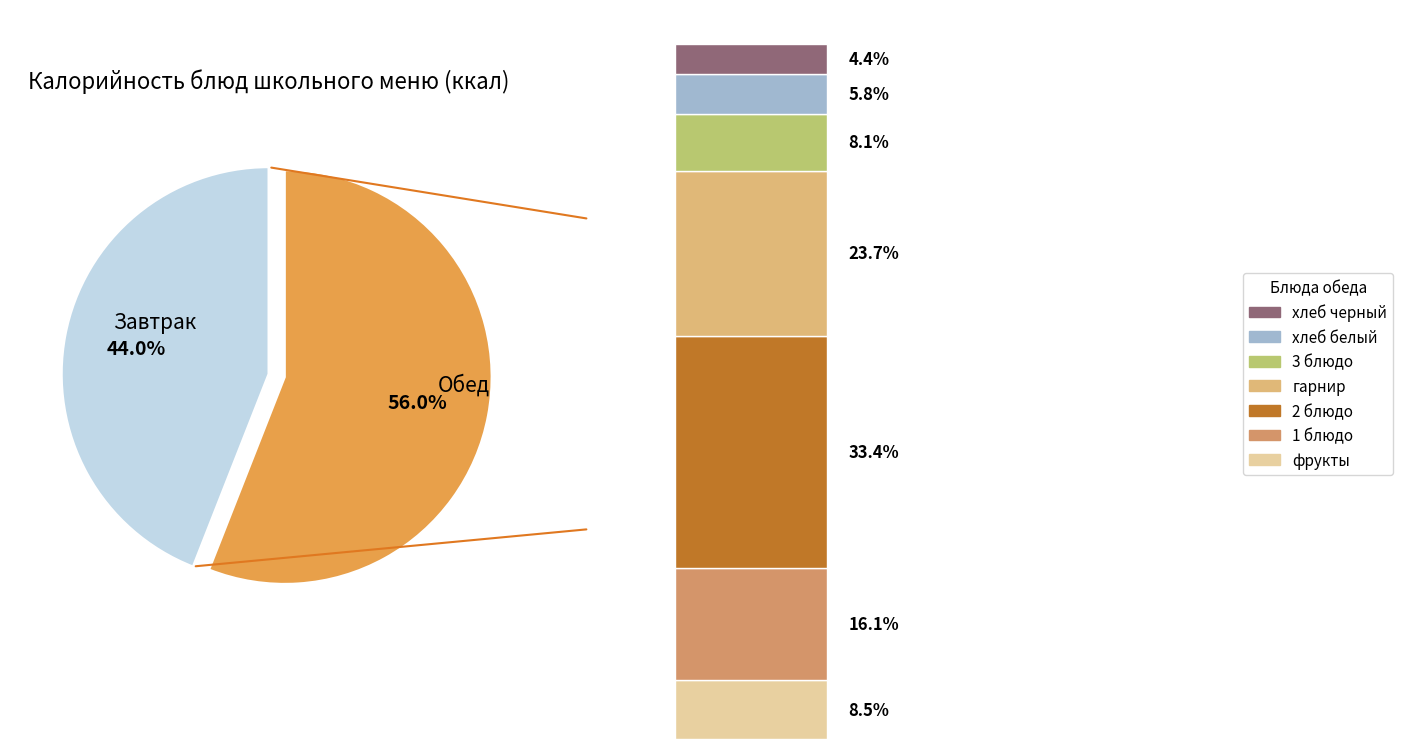

True or false: 2 блюдо (обед) accounts for 11% of the total.

False